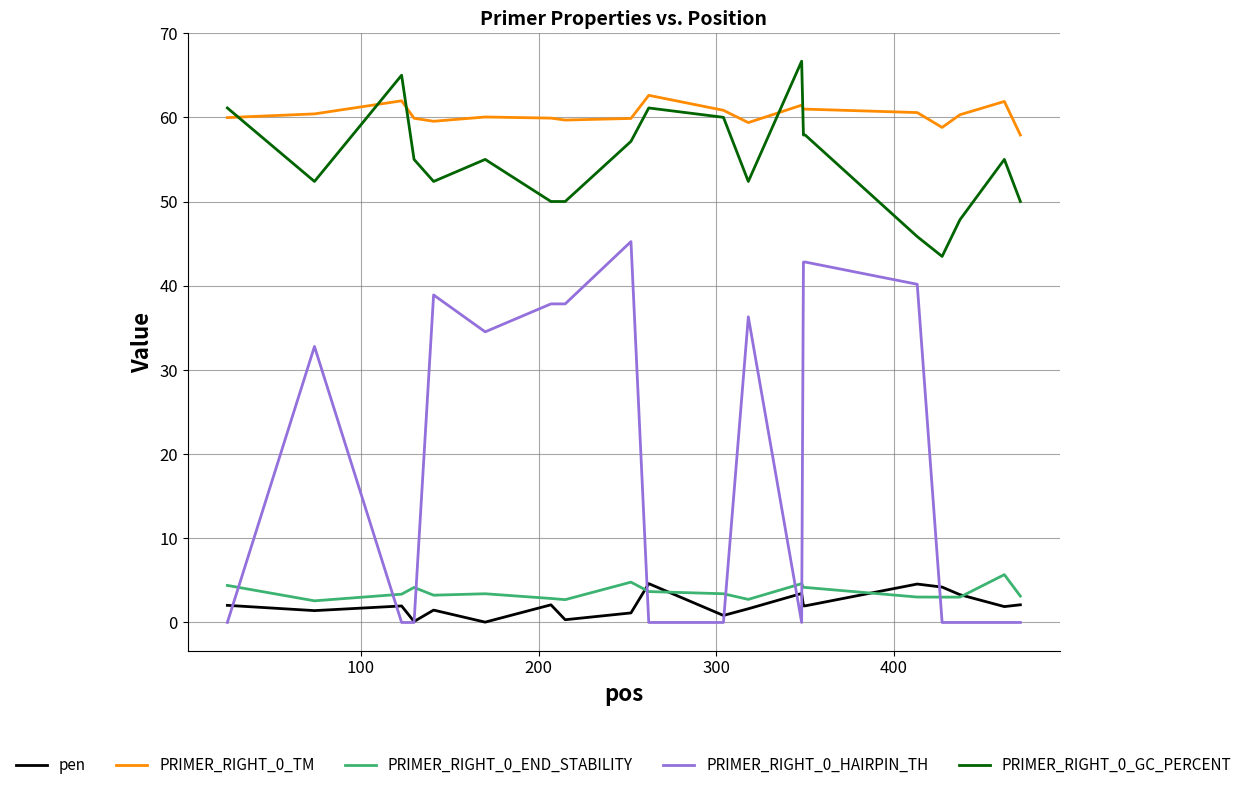

At how many categories does at least one series exceed 18?

20